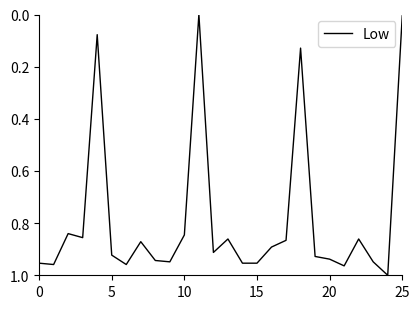

The value at 20 is 0.3. True or false?

False